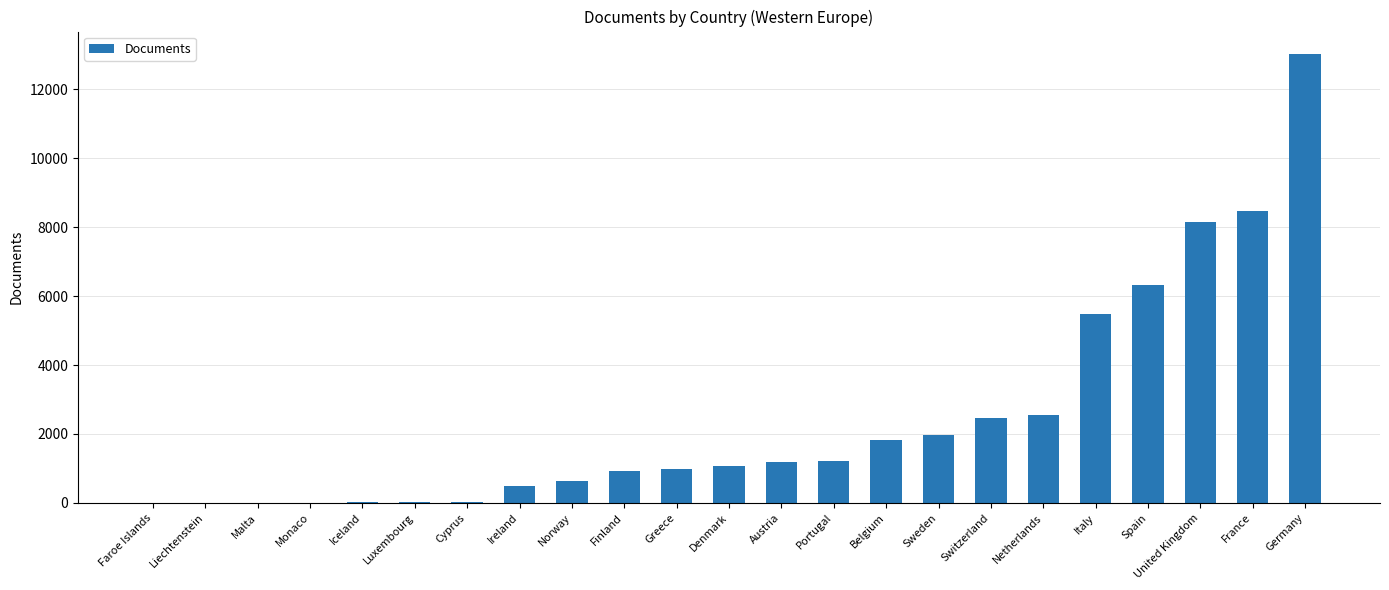

The value at Greece is 1394. True or false?

False